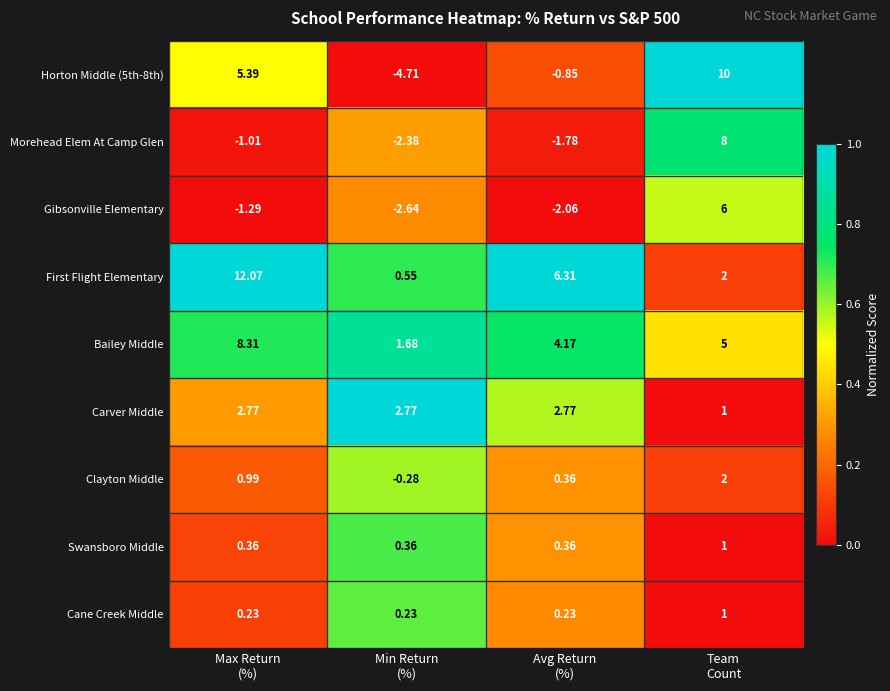

Which series has the largest total across all categories?

First Flight Elementary